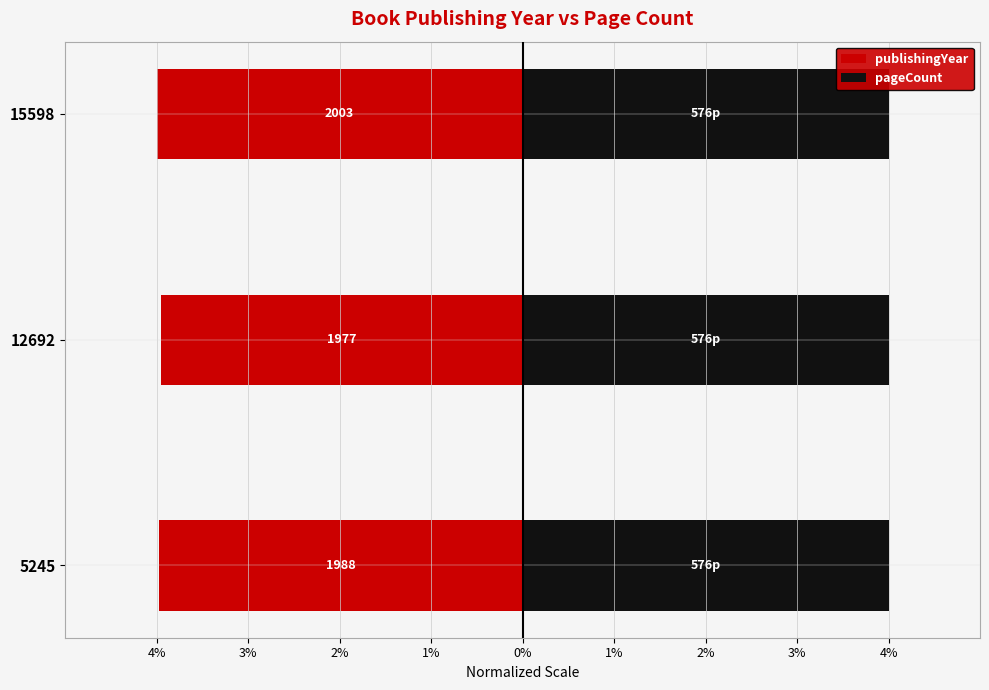

Which has a higher value, 15598 or 5245?

5245